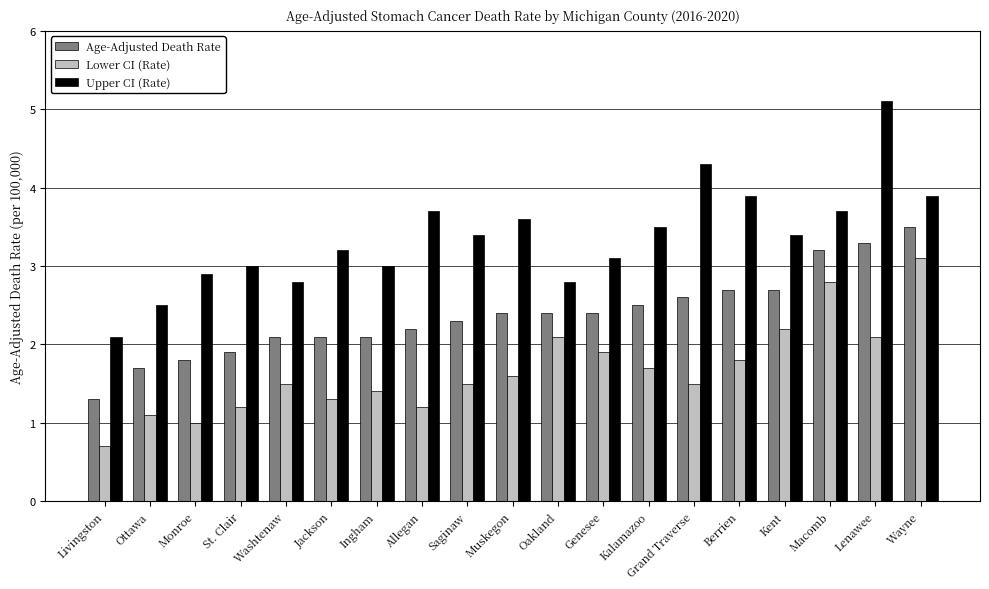

Reading right to left, what are all the values shown in this chart?

Age-Adjusted Death Rate: 3.5	3.3	3.2	2.7	2.7	2.6	2.5	2.4	2.4	2.4	2.3	2.2	2.1	2.1	2.1	1.9	1.8	1.7	1.3
Lower CI (Rate): 3.1	2.1	2.8	2.2	1.8	1.5	1.7	1.9	2.1	1.6	1.5	1.2	1.4	1.3	1.5	1.2	1.0	1.1	0.7
Upper CI (Rate): 3.9	5.1	3.7	3.4	3.9	4.3	3.5	3.1	2.8	3.6	3.4	3.7	3.0	3.2	2.8	3.0	2.9	2.5	2.1